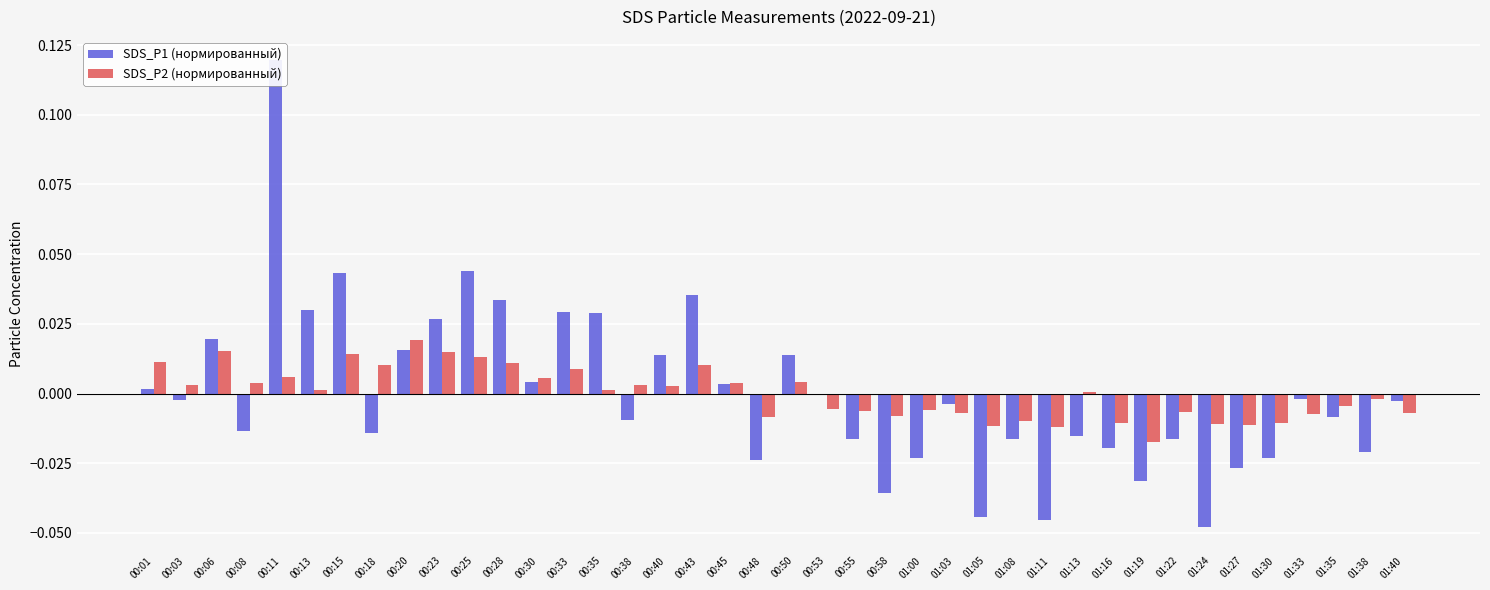

What is the label of the 16th bar from the right?

01:00